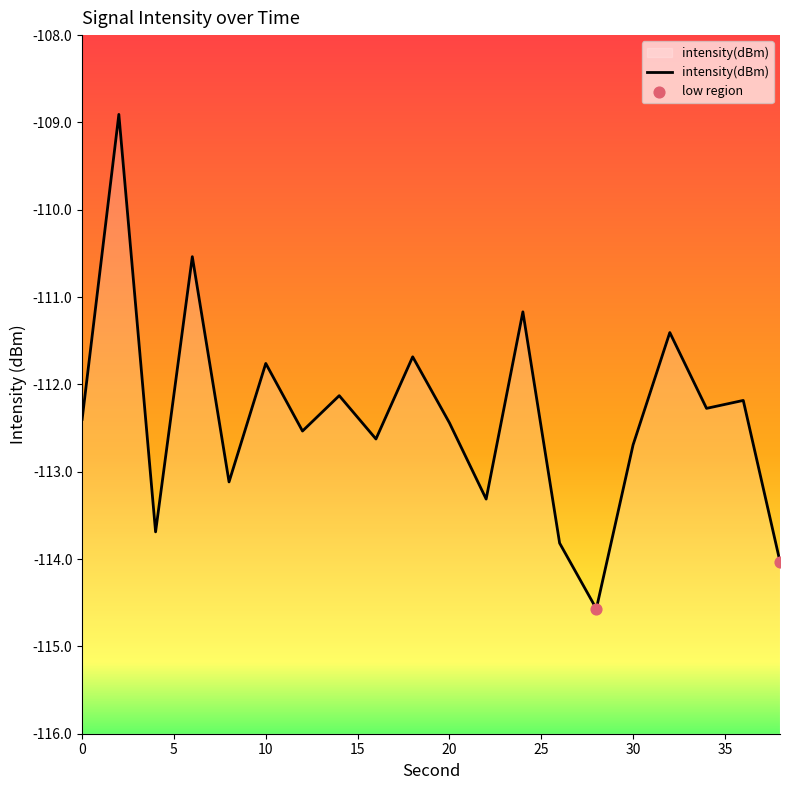

Which has a higher value, 22 or 18?

18